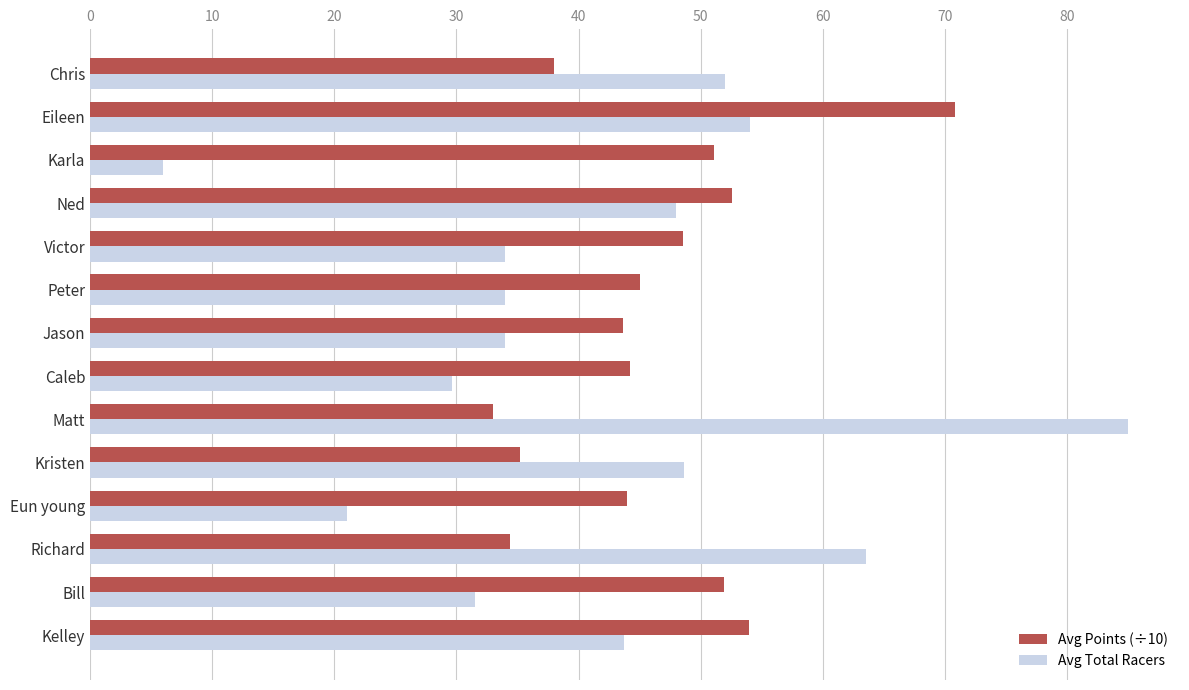

At which category is the sum across all series the highest?

Eileen